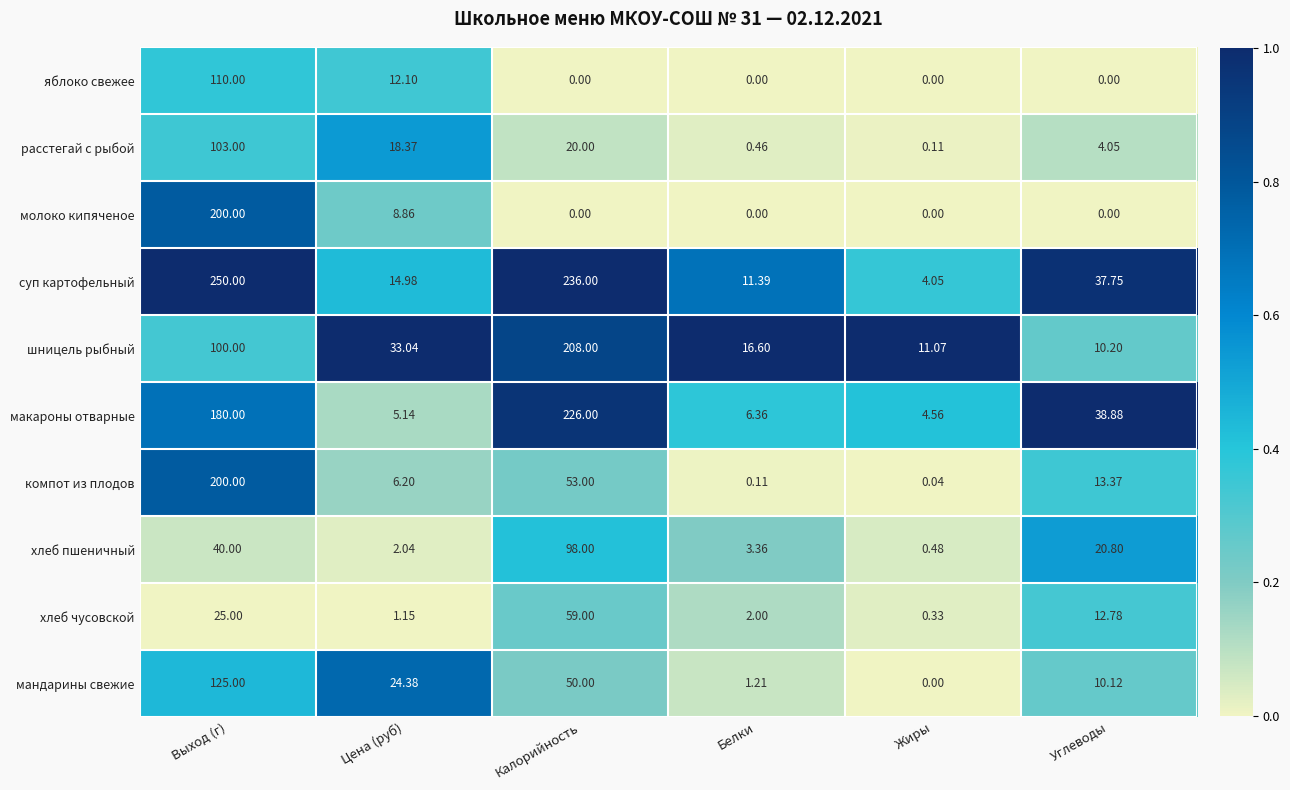

Which series has the largest total across all categories?

суп картофельный